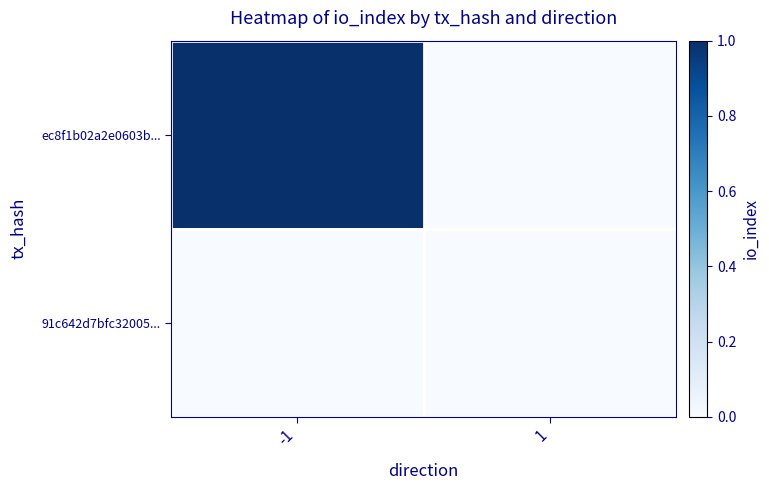

Reading right to left, transcribe all the data shown in this chart.

ec8f1b02a2e0603b...: 1=0	-1=1
91c642d7bfc32005...: 1=0	-1=0